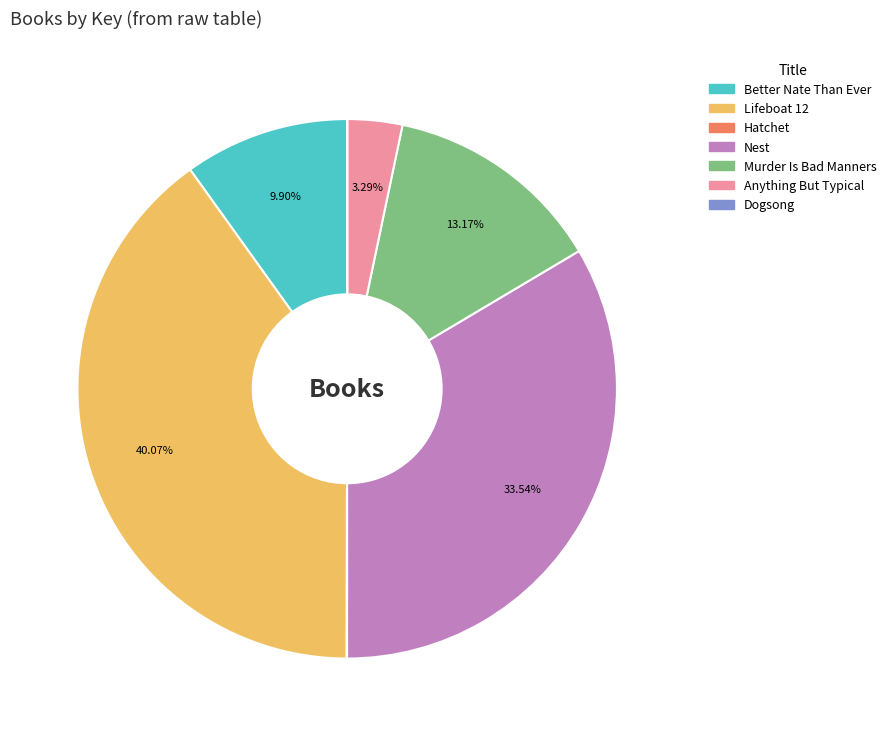

Does Lifeboat 12 represent more than half of the total?

No